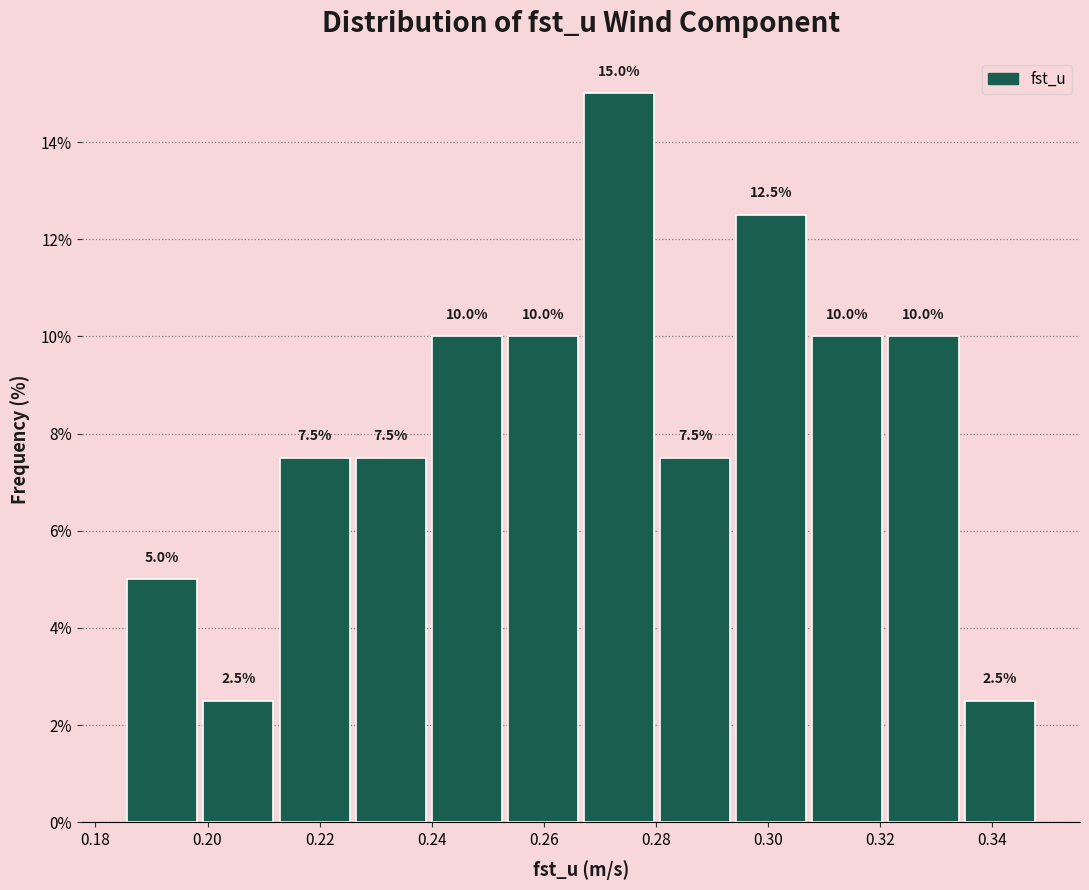

Reading left to right, list every bar in this chart as the range it spans on the x-axis followed by its height. The bar edges are not printed on the chart, so give them approximately, as read against the axis.

0.186 to 0.198: 5.0
0.198 to 0.212: 2.5
0.212 to 0.226: 7.5
0.226 to 0.240: 7.5
0.240 to 0.254: 10.0
0.254 to 0.266: 10.0
0.266 to 0.280: 15.0
0.280 to 0.294: 7.5
0.294 to 0.308: 12.5
0.308 to 0.320: 10.0
0.320 to 0.334: 10.0
0.334 to 0.348: 2.5